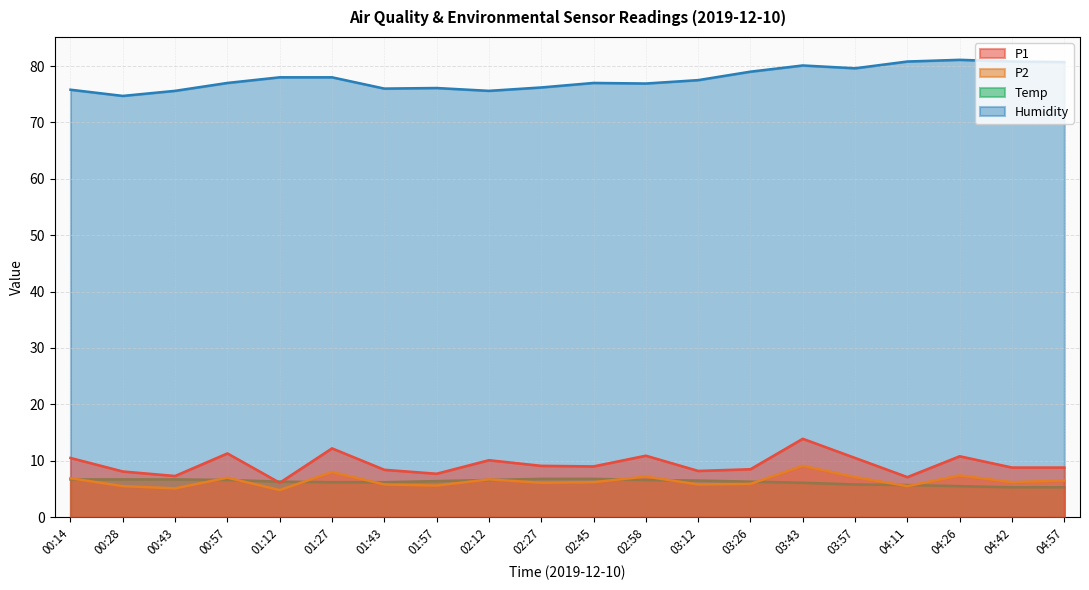

The value of P1 at 02:58 is 17.4. True or false?

False